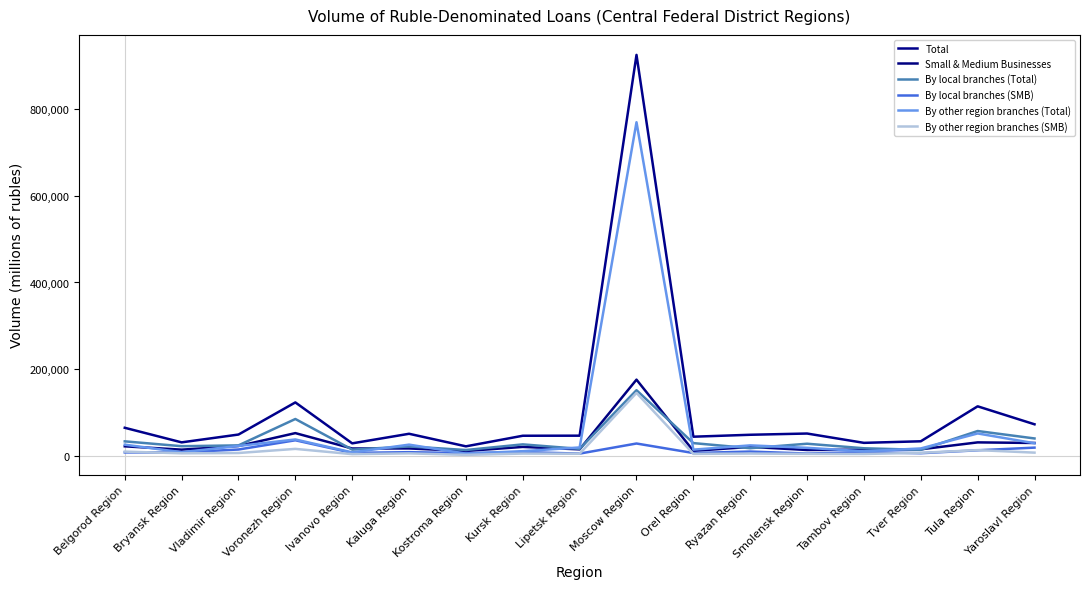

What is the total value across all series at Bryansk Region?

92576